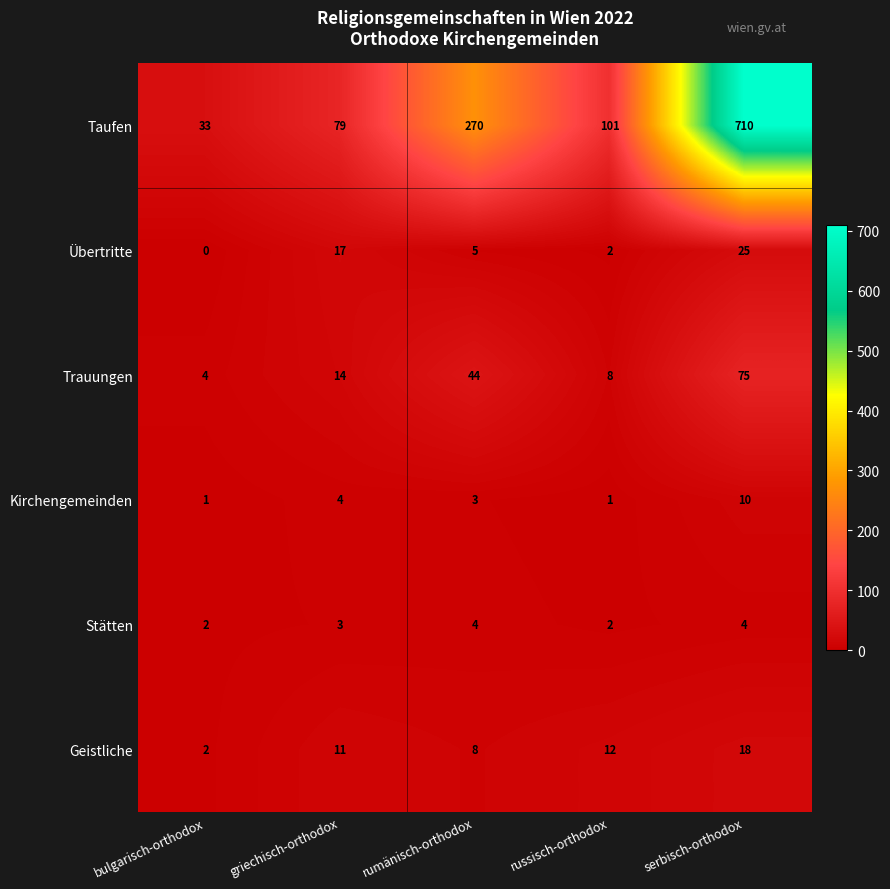

Rank the categories by Übertritte value from highest to lowest.

serbisch-orthodox, griechisch-orthodox, rumänisch-orthodox, russisch-orthodox, bulgarisch-orthodox